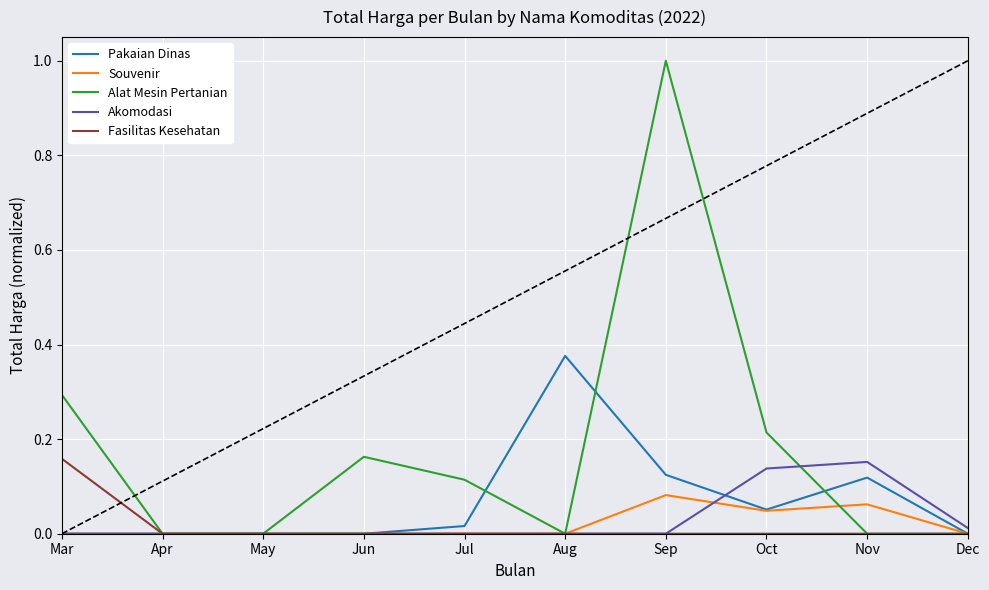

Which series has the largest total across all categories?

Alat Mesin Pertanian